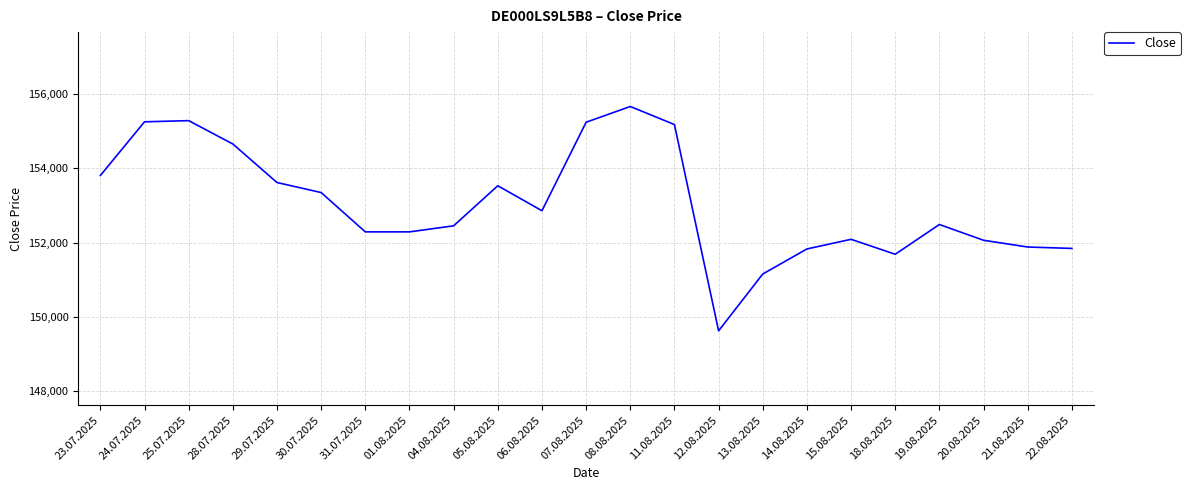

At which category does the chart reach its peak across all series?

08.08.2025